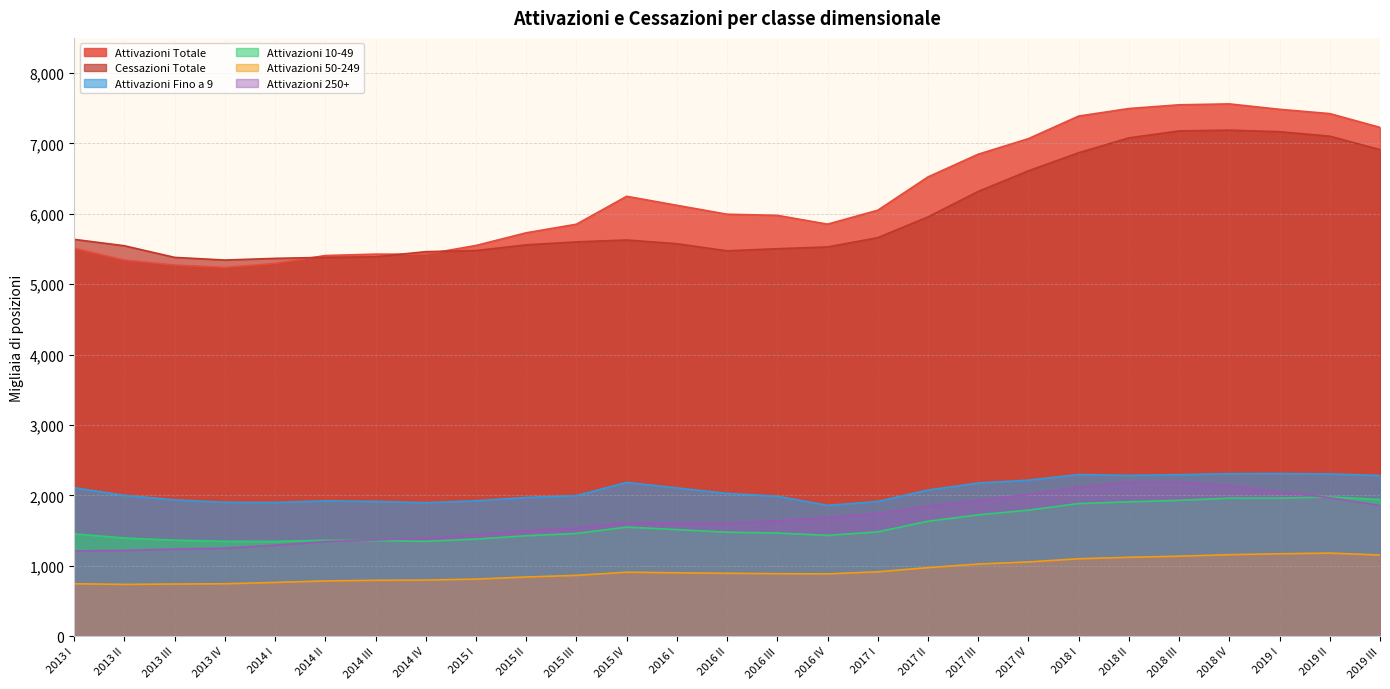

Where is the first local minimum for Attivazioni Totale?

2013 IV